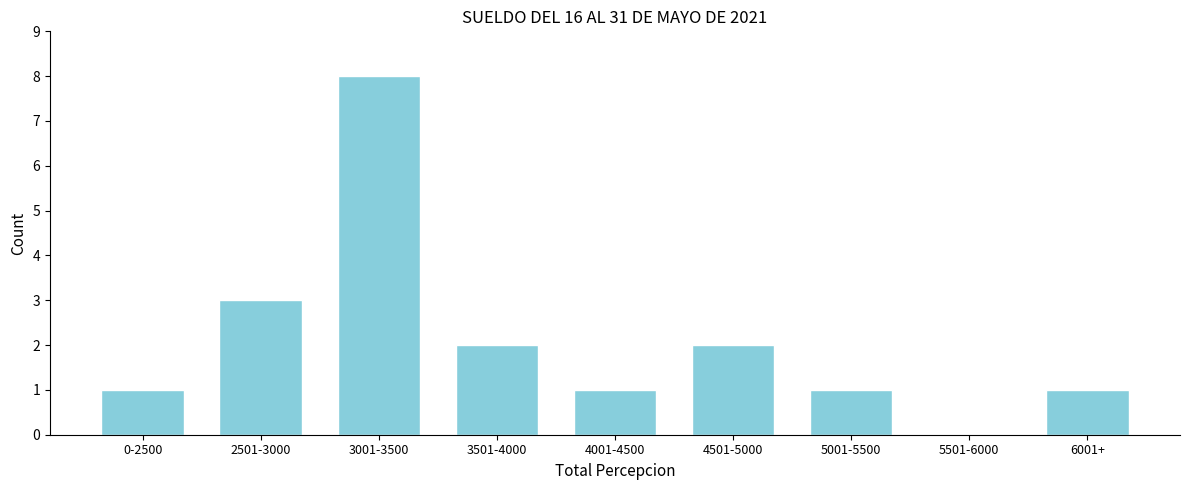

Reading left to right, what are all the values shown in this chart?

0-2500=1	2501-3000=3	3001-3500=8	3501-4000=2	4001-4500=1	4501-5000=2	5001-5500=1	5501-6000=0	6001+=1